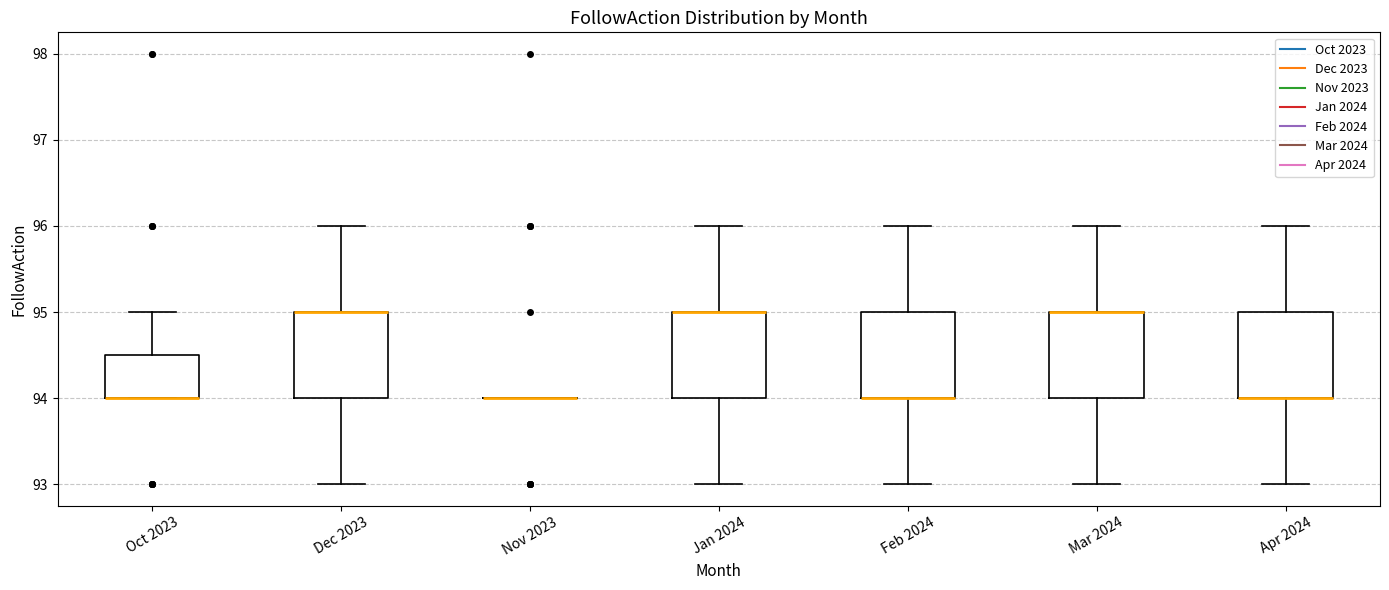

Where is the upper edge of the box for Oct 2023 on the y-axis? The values are not printed on the chart, so give them approximately, as read against the axis.

94.5